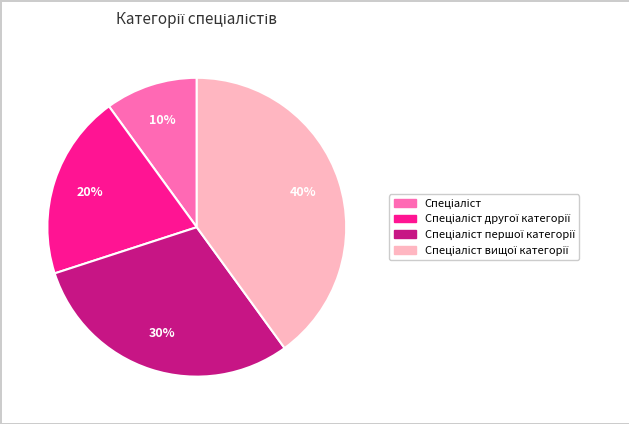

To the nearest percent, what is the difference between the largest and smallest slice percentages?

30%